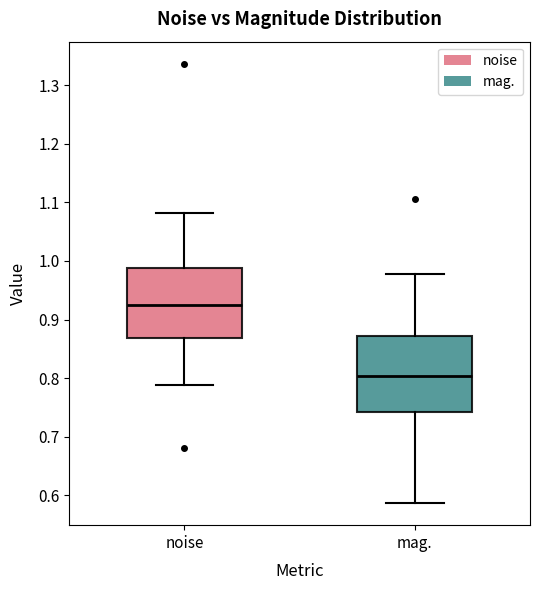

Reading left to right, transcribe this box plot: for each box, give where its median line is, the range the box spans, and where its two whiskers end, as read against the y-axis. The values are not printed on the chart, so give them approximately, as read against the axis.

noise: median 0.92, box 0.87 to 0.99, whiskers 0.79 to 1.08
mag.: median 0.80, box 0.74 to 0.87, whiskers 0.59 to 0.98